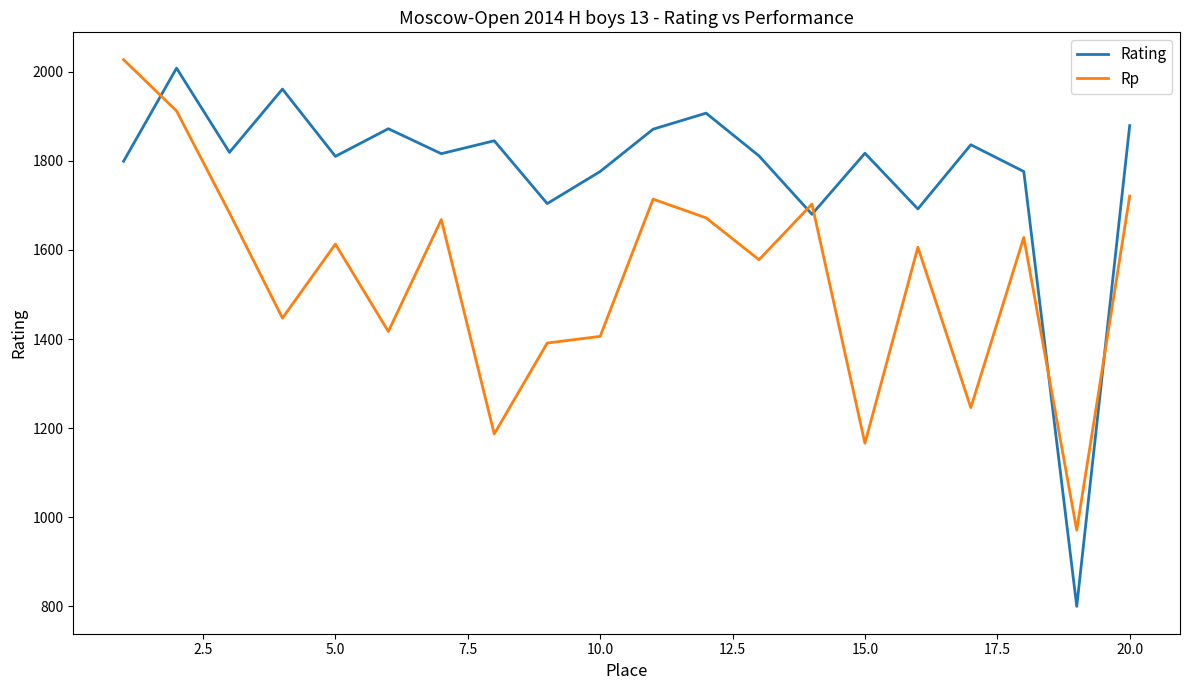

What is the minimum value shown in the chart?

800